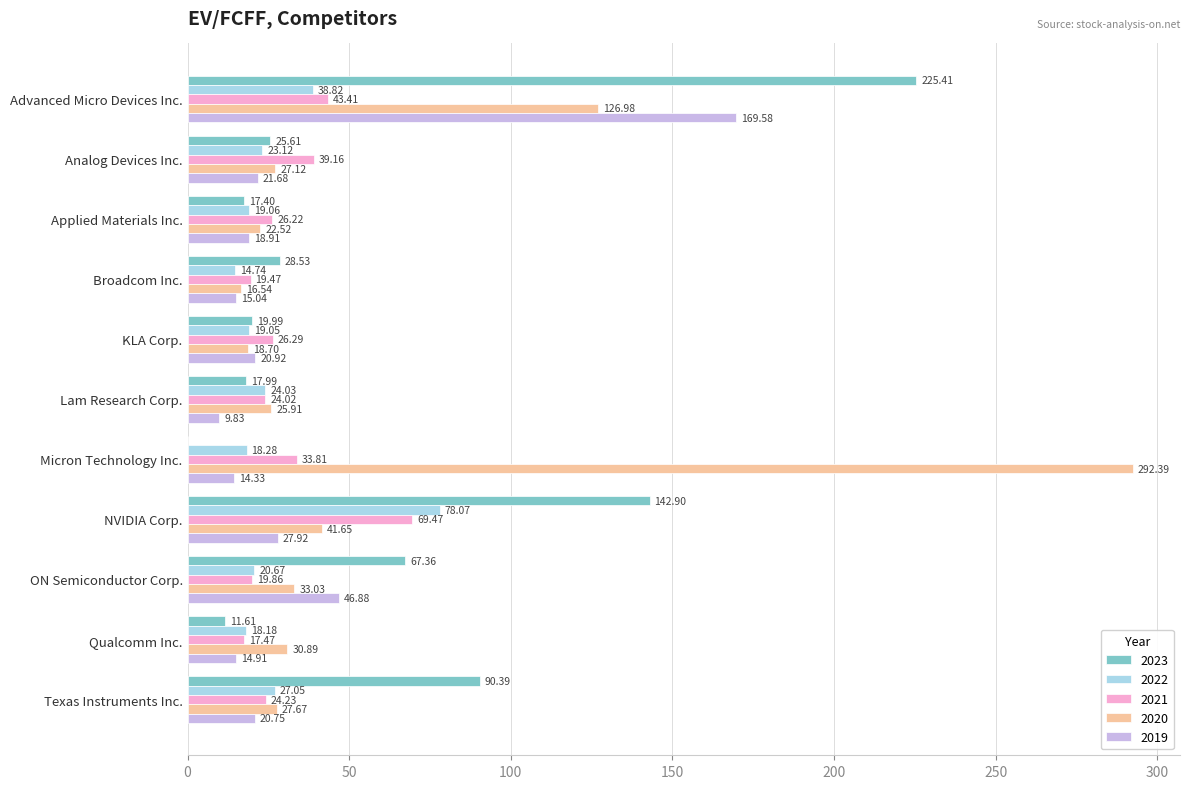

At which category is the sum across all series the highest?

Advanced Micro Devices Inc.